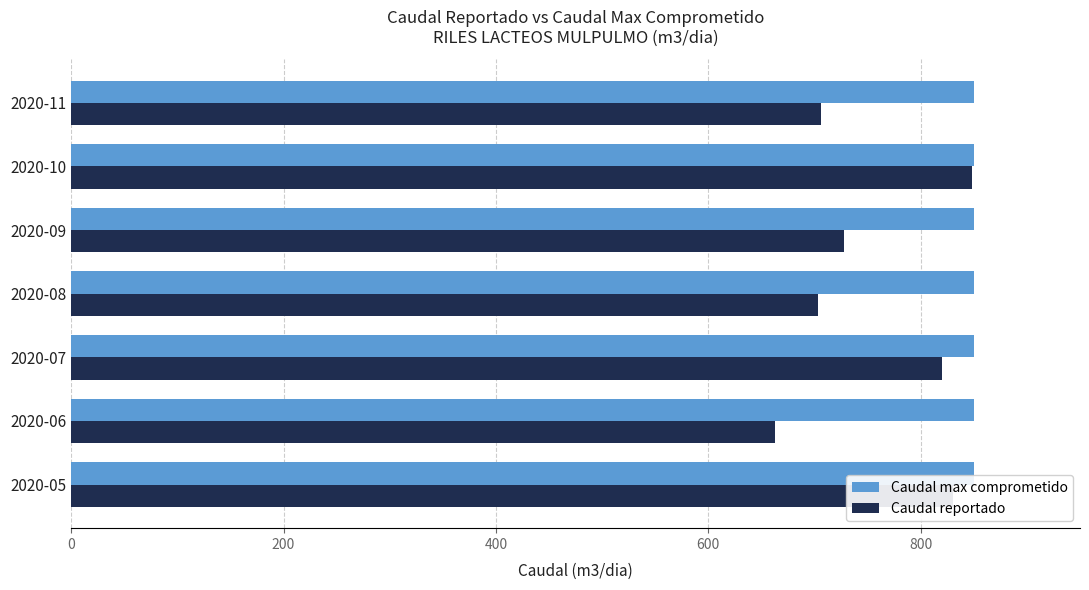

What are all the series names shown in the legend?

Caudal max comprometido, Caudal reportado